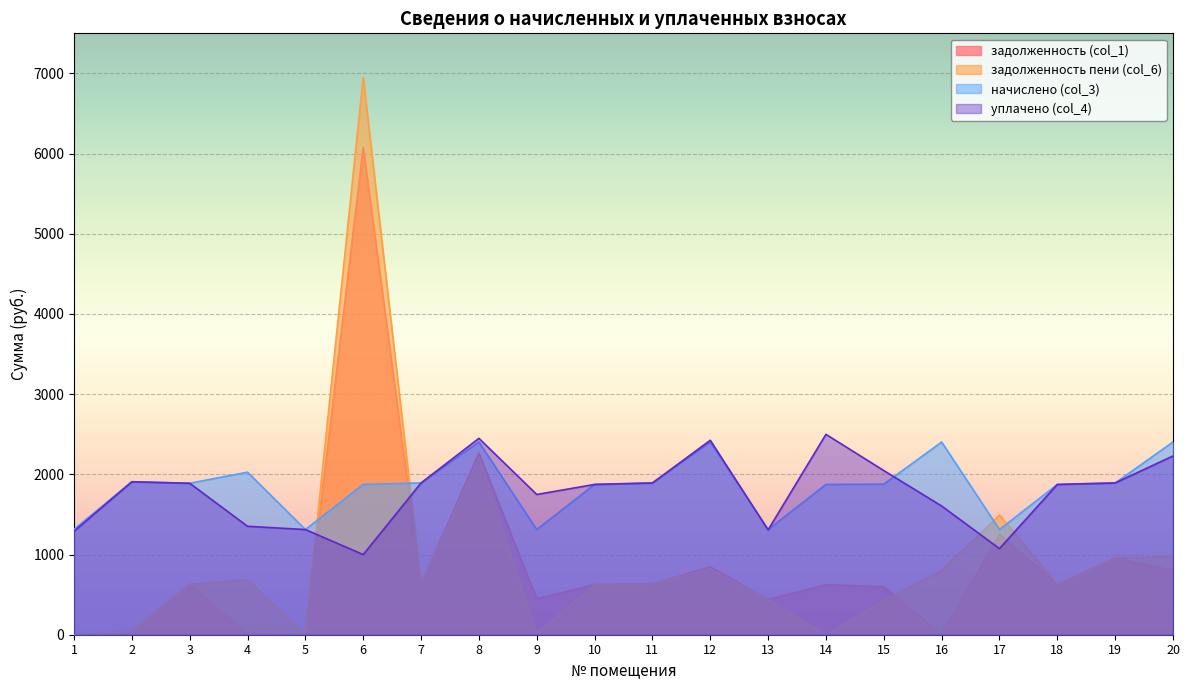

Between 16 and 5, which is larger?

16